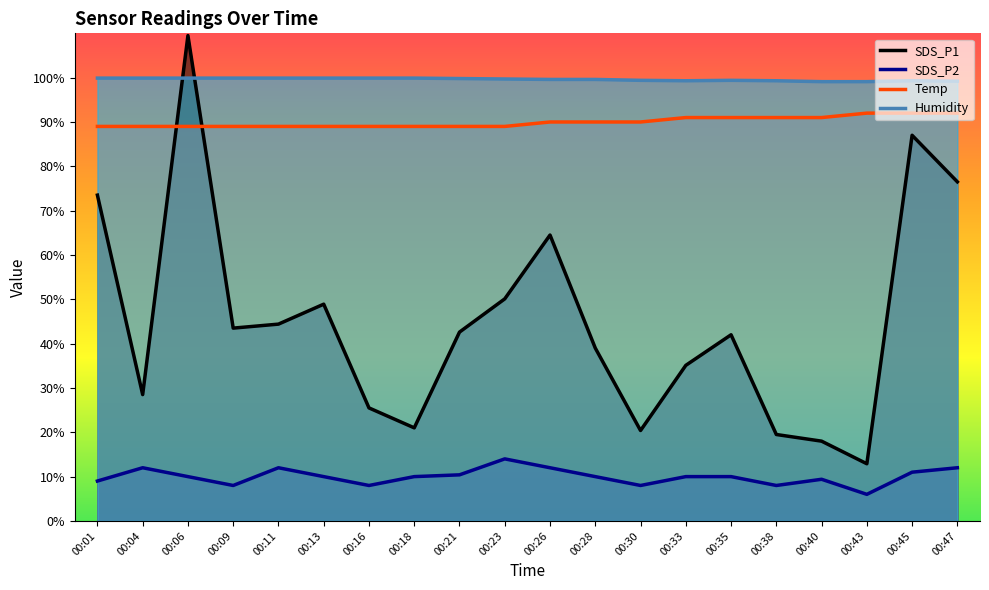

What is the difference between the Humidity values at 00:28 and 00:06?

0.3